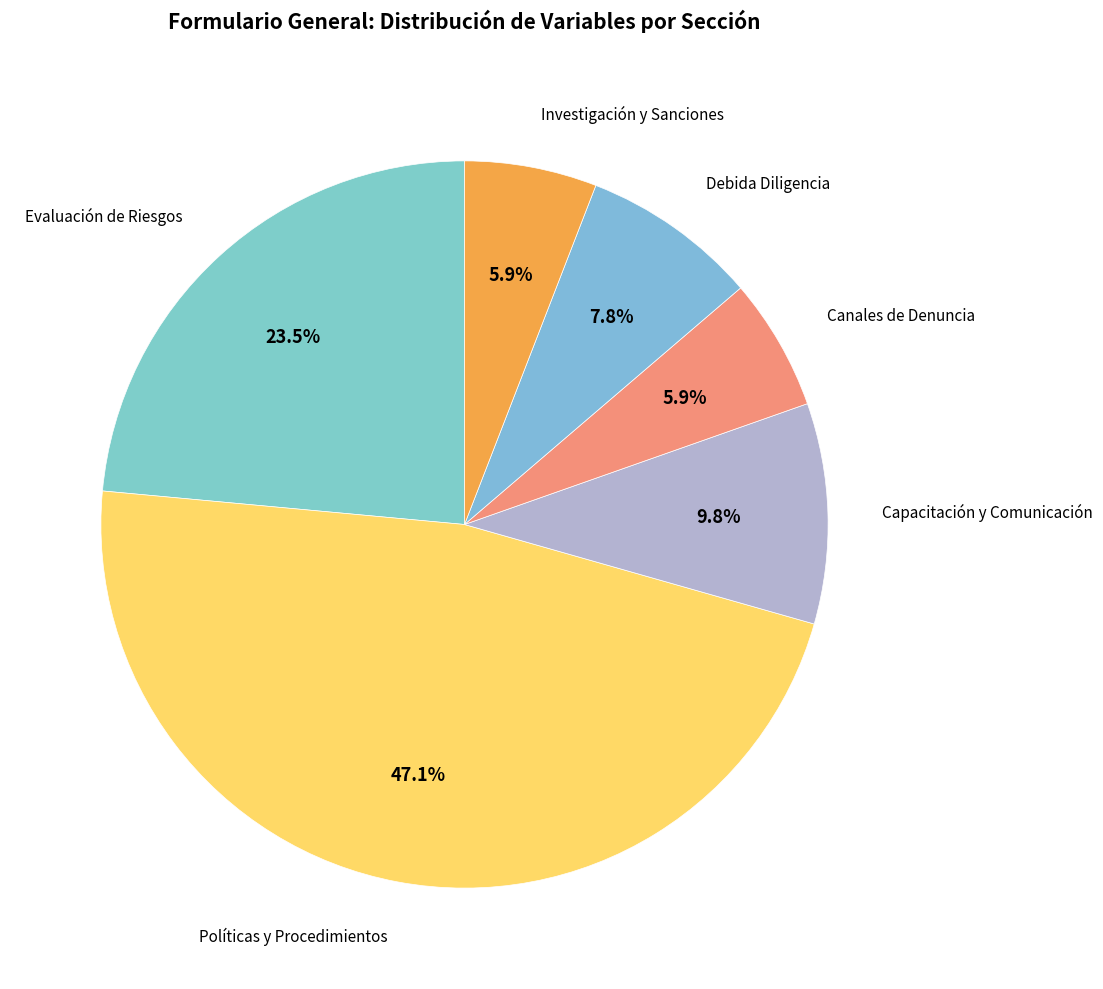

How many slices are in this pie chart?

6